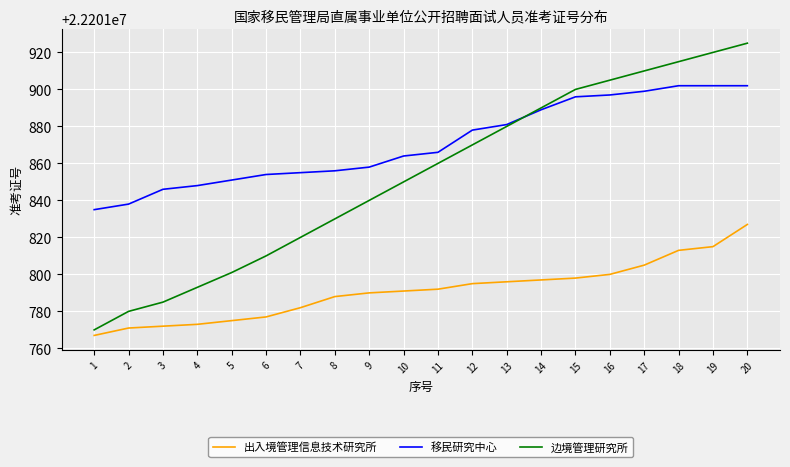

The 边境管理研究所 series shows 22201850 at 10. True or false?

True